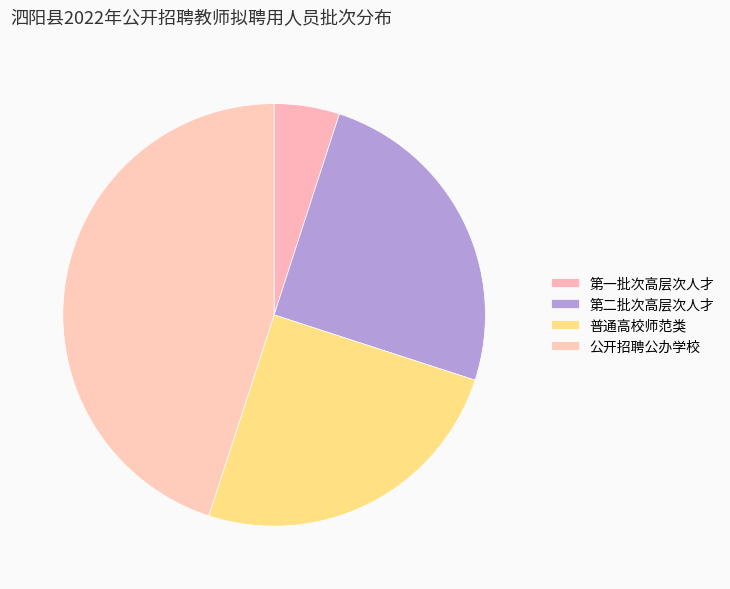

True or false: 第二批次高层次人才 accounts for 25% of the total.

True